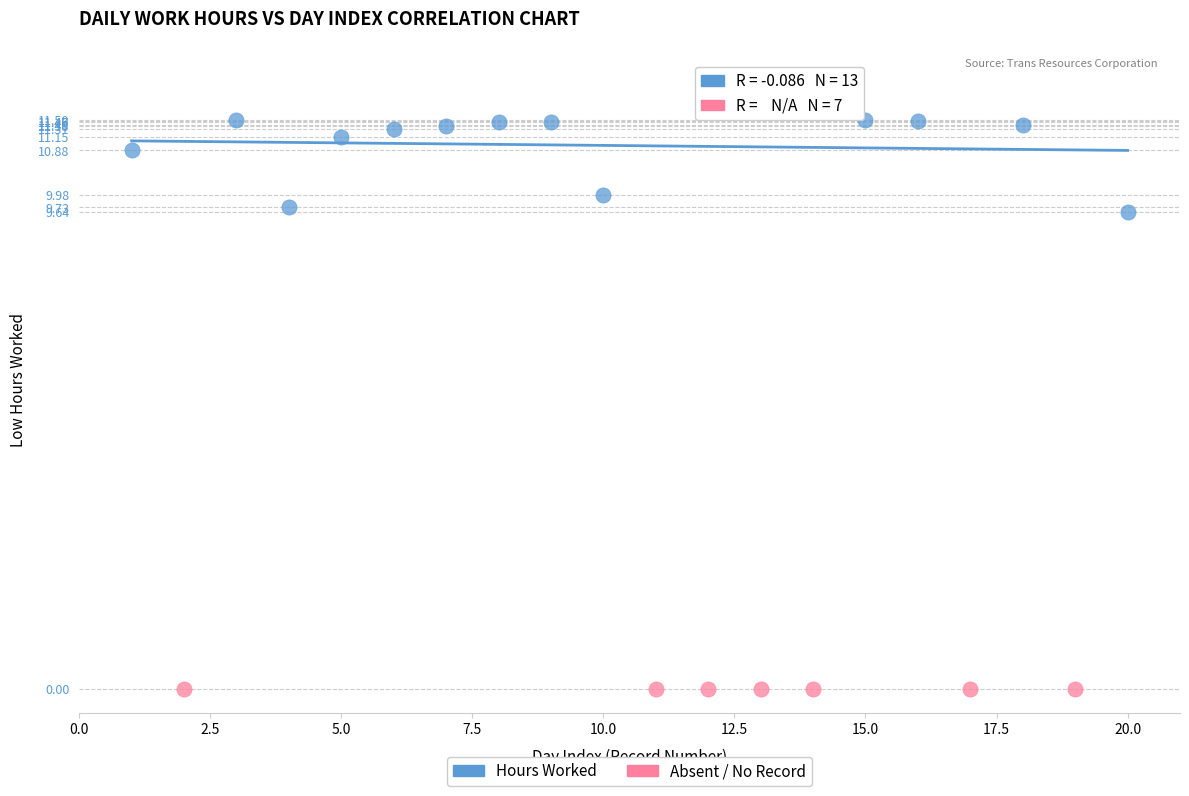

Which series reaches the minimum Y coordinate?

Absent / No Record